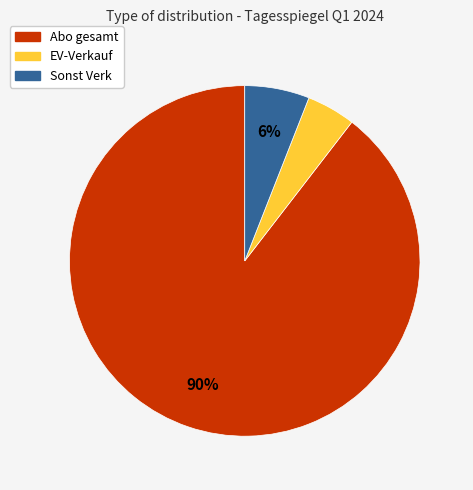

To the nearest percent, what is the average slice percentage?

33%